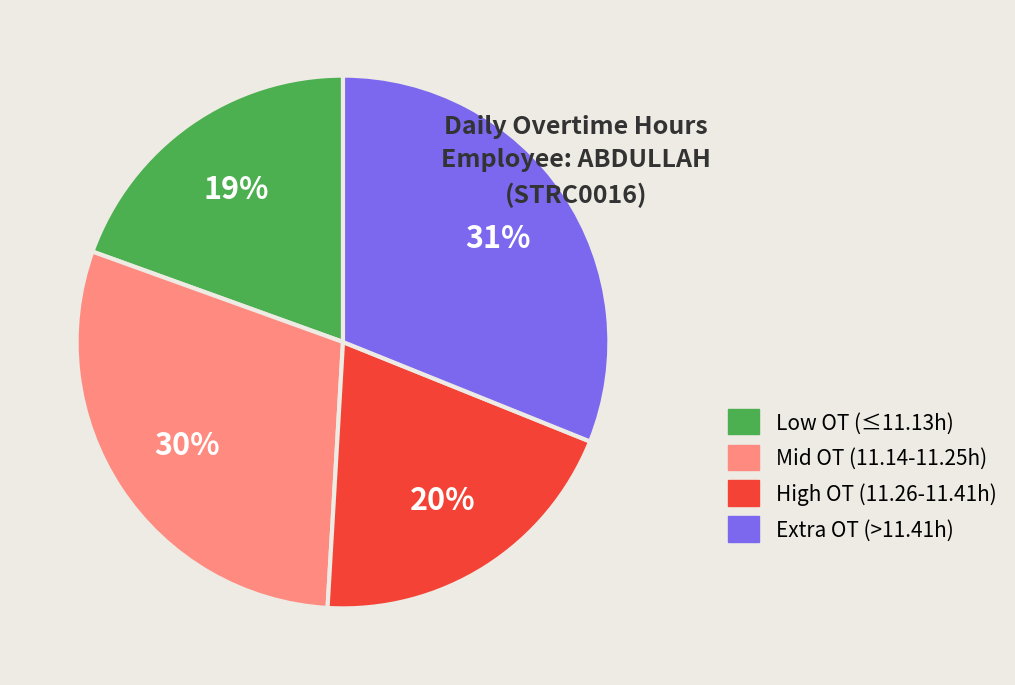

What is the ratio of the value at High OT (11.26-11.41h) to the value at Extra OT (>11.41h)?

0.6